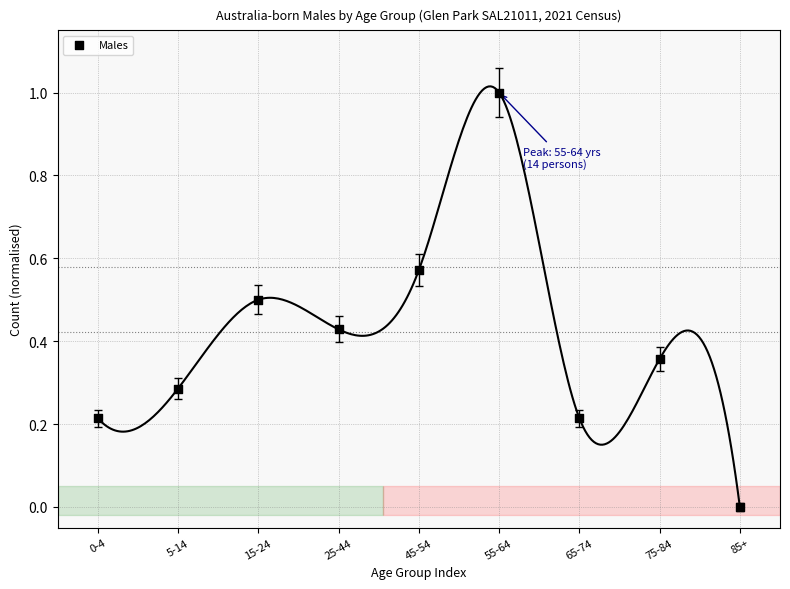

What is the range of Y values (max minus min)?

1.0